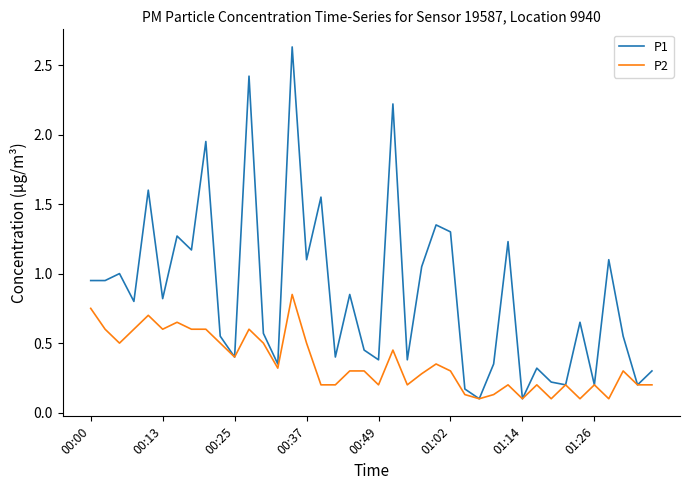

Rank the series by their maximum value, from lowest to highest.

P2, P1